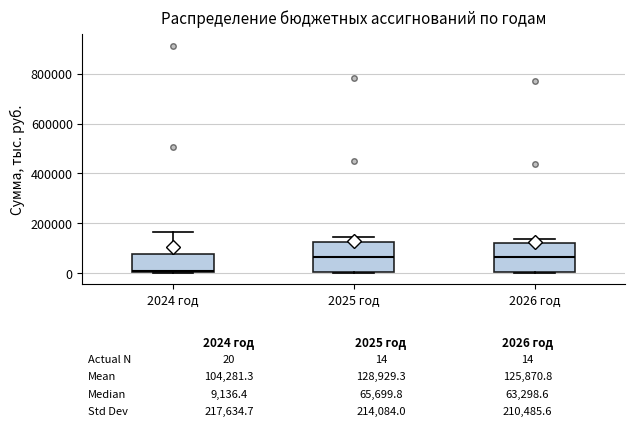

Which box's median line is the lowest?

2024 год